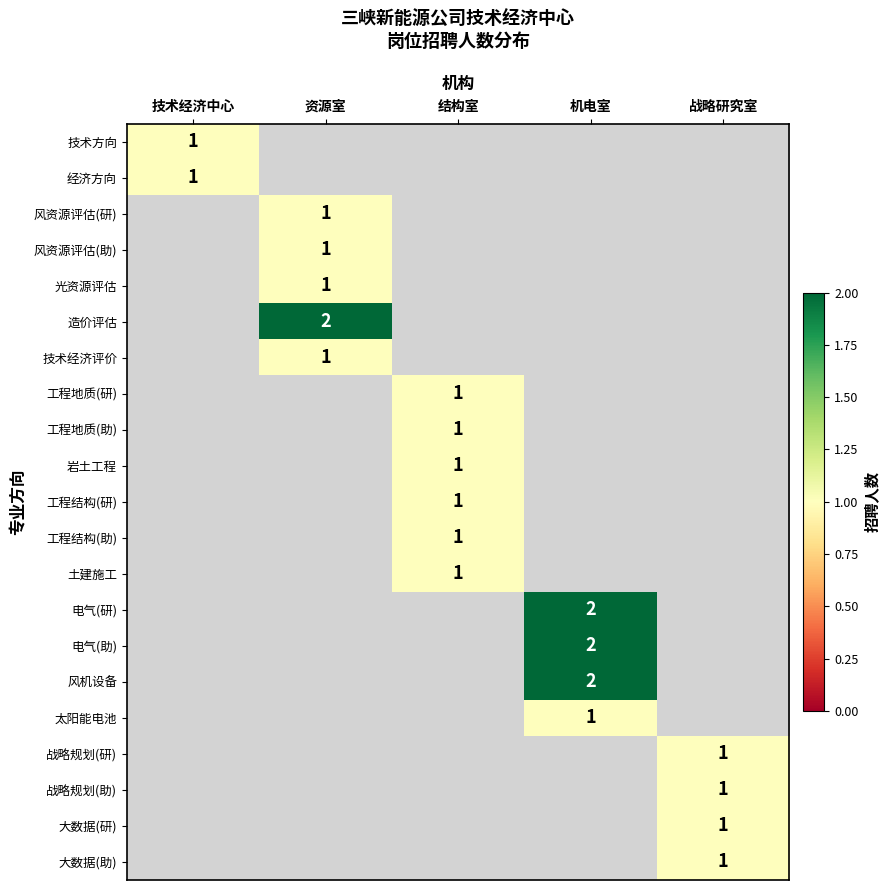

True or false: 大数据(研) has a value of 0 at 战略研究室.

False